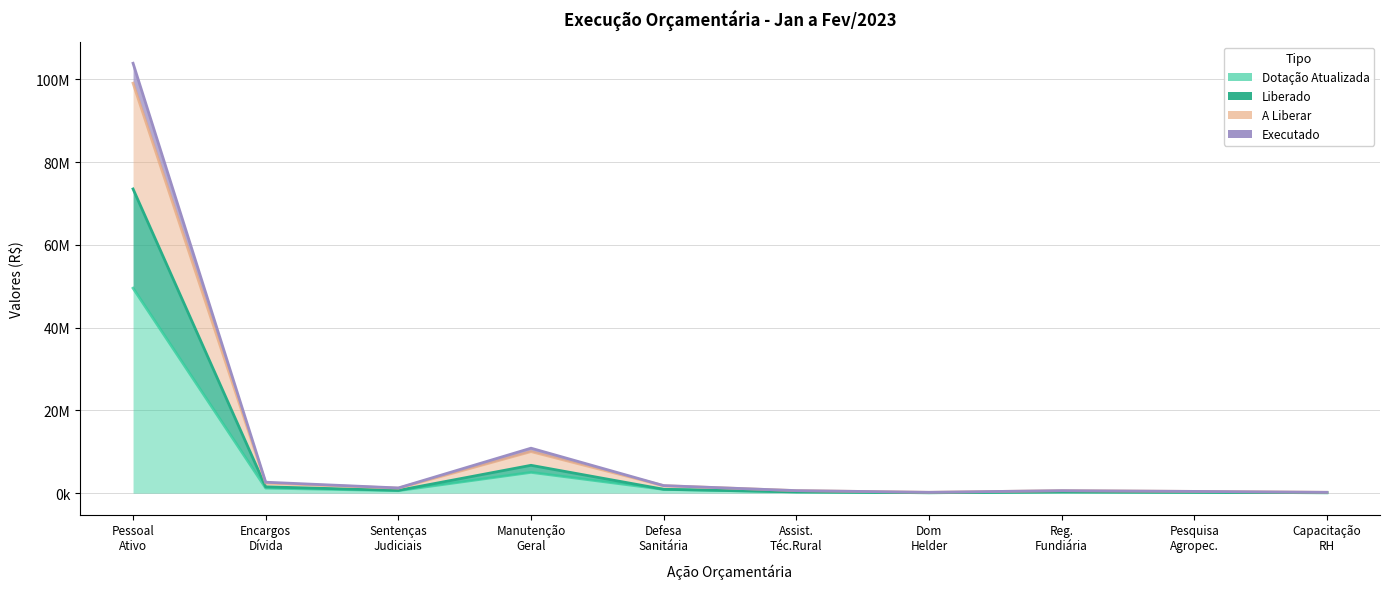

Which has a higher value, Defesa Sanitária or Encargos Dívida?

Encargos Dívida